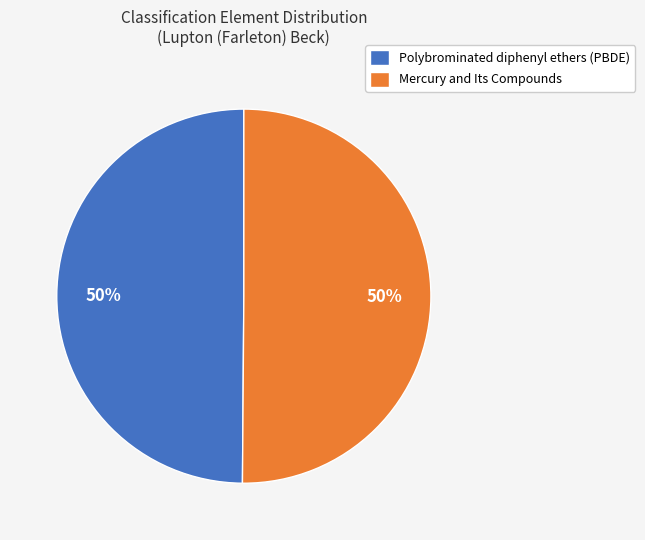

To the nearest percent, what portion does Polybrominated diphenyl ethers (PBDE) represent?

50%